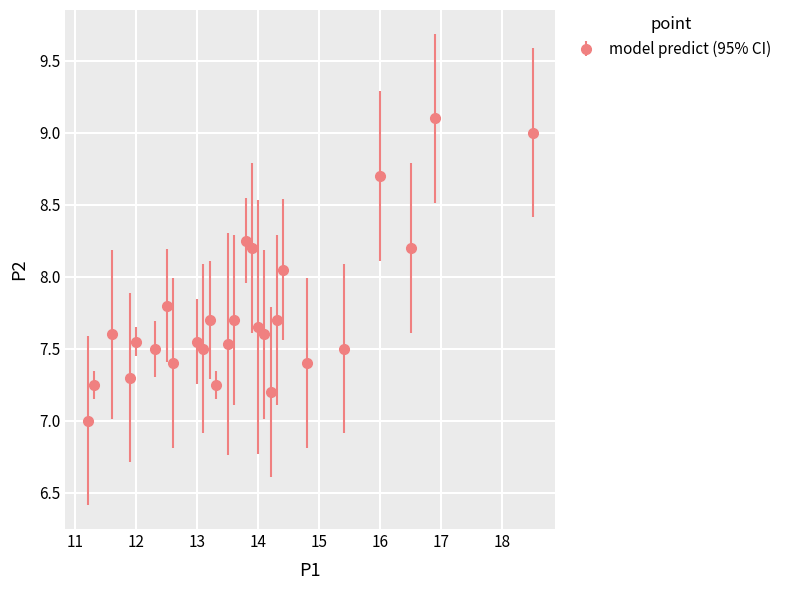

True or false: there are more than 1 points higher than both neighbors.

True